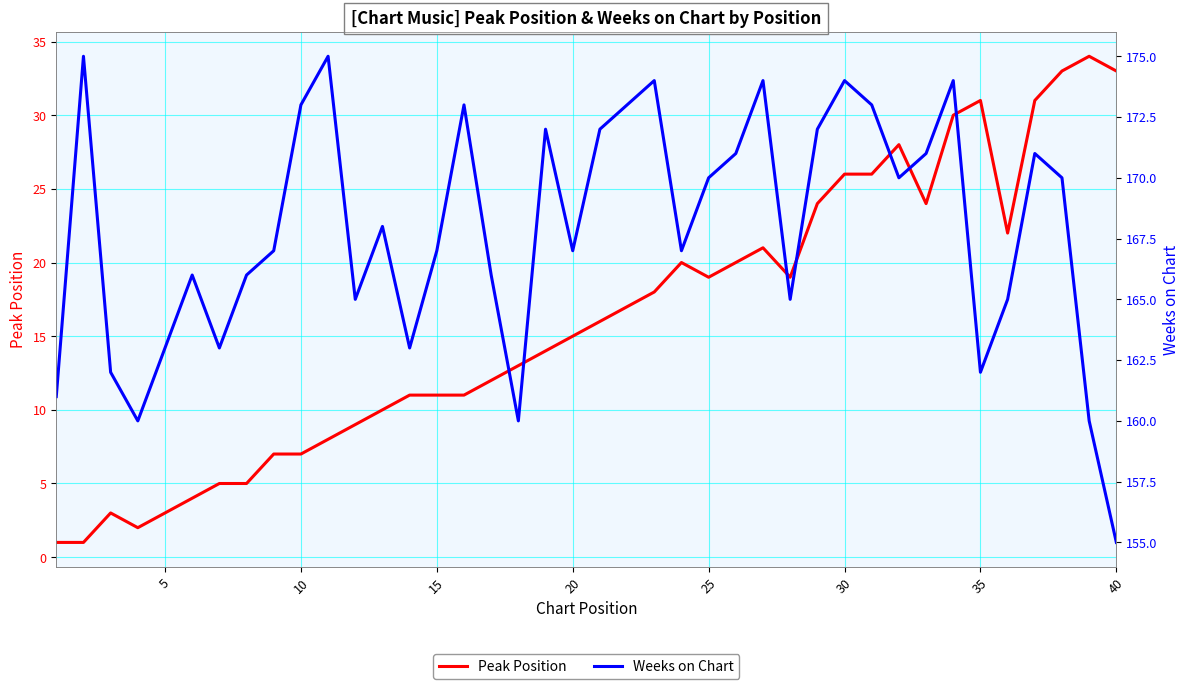

The Peak Position series shows 26 at 30. True or false?

True